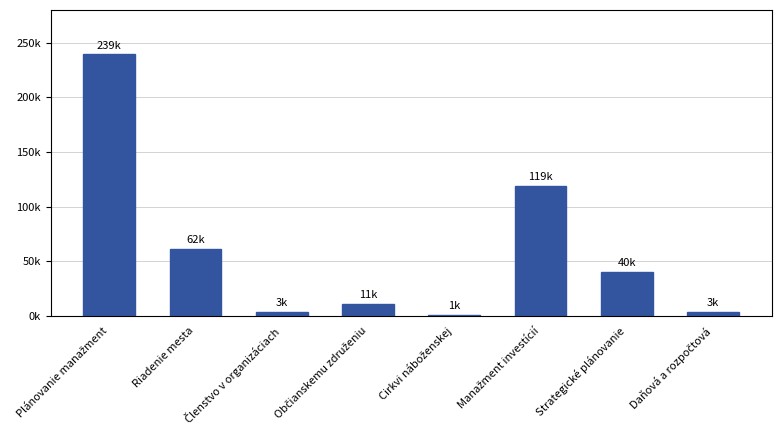

What is the sum of all values?

478714